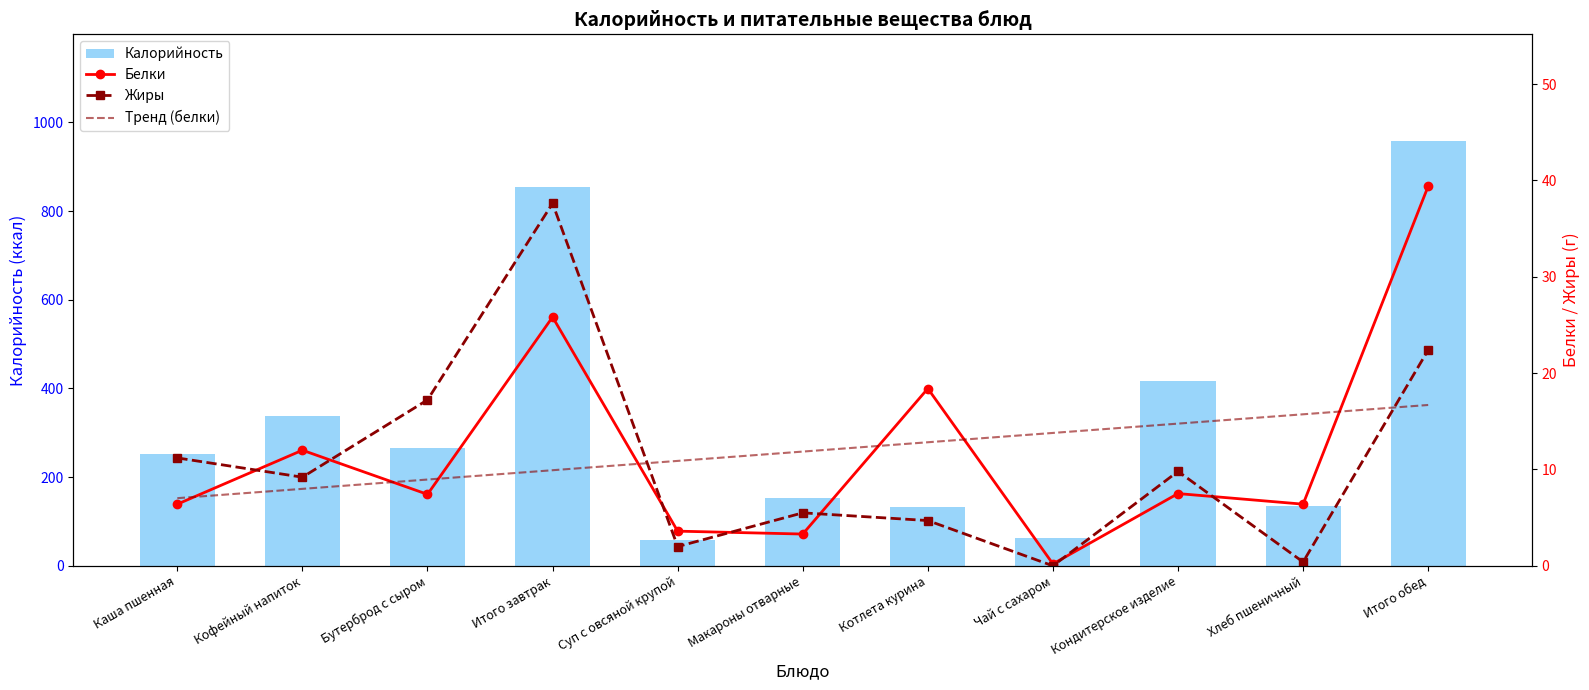

Reading left to right, transcribe all the data shown in this chart.

Калорийность: Каша пшенная=252.4	Кофейный напиток=337.0	Бутерброд с сыром=265.5	Итого завтрак=854.9	Суп с овсяной крупой=59.0	Макароны отварные=152.1	Котлета курина=133.5	Чай с сахаром=63.2	Кондитерское изделие=417.0	Хлеб пшеничный=134.2	Итого обед=959.0
Белки: Каша пшенная=6.4	Кофейный напиток=12.0	Бутерброд с сыром=7.4	Итого завтрак=25.8	Суп с овсяной крупой=3.6	Макароны отварные=3.3	Котлета курина=18.4	Чай с сахаром=0.2	Кондитерское изделие=7.5	Хлеб пшеничный=6.4	Итого обед=39.4
Жиры: Каша пшенная=11.2	Кофейный напиток=9.2	Бутерброд с сыром=17.2	Итого завтрак=37.6	Суп с овсяной крупой=2.0	Макароны отварные=5.5	Котлета курина=4.7	Чай с сахаром=0.0	Кондитерское изделие=9.8	Хлеб пшеничный=0.4	Итого обед=22.4
Тренд (белки): Каша пшенная=7.0	Кофейный напиток=8.0	Бутерброд с сыром=9.0	Итого завтрак=9.9	Суп с овсяной крупой=10.9	Макароны отварные=11.9	Котлета курина=12.8	Чай с сахаром=13.8	Кондитерское изделие=14.8	Хлеб пшеничный=15.7	Итого обед=16.7